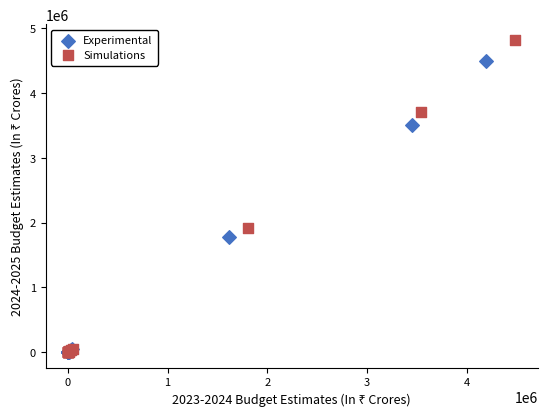

Which series has the widest spread of Y values?

Simulations